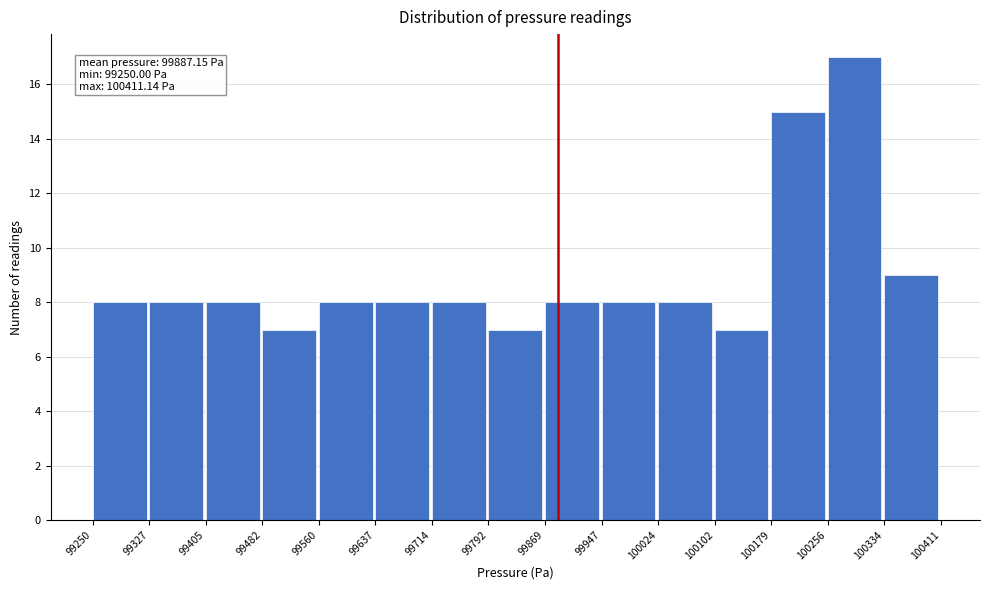

Over which range of the x-axis is the bar tallest?

100256 to 100334